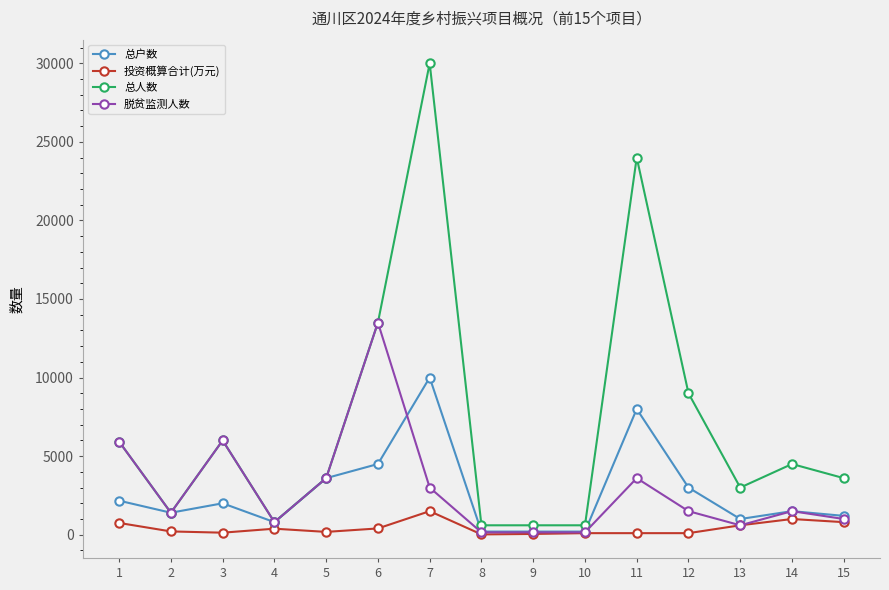

What is the sum of the 总户数 values at 9 and 12?

3200